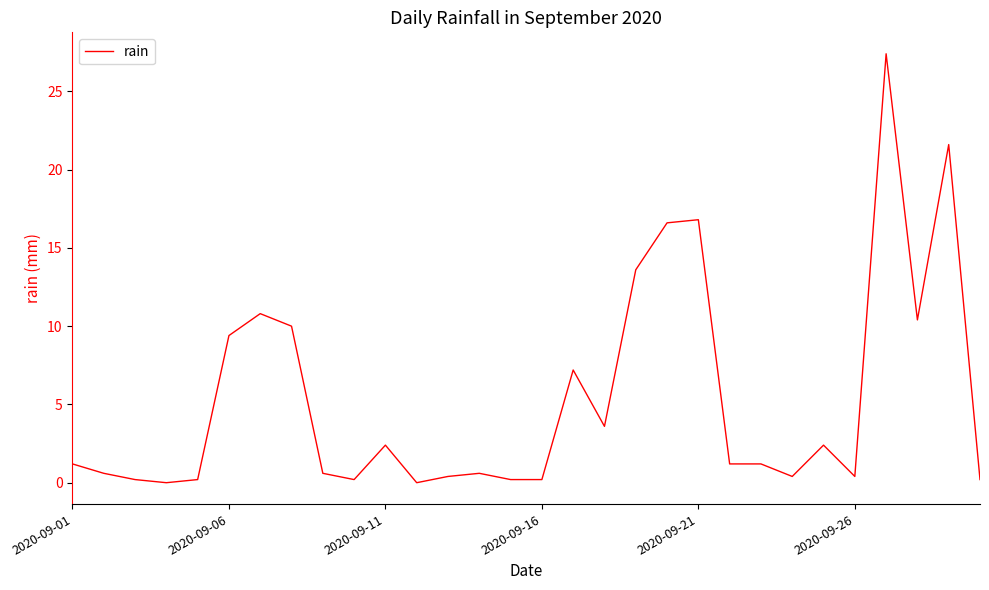

What is the difference between the maximum and minimum values?

27.4